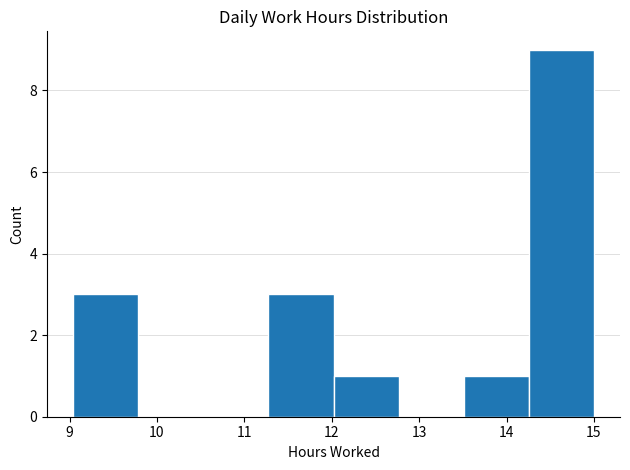

Over which range of the x-axis is the bar tallest?

14.3 to 15.0